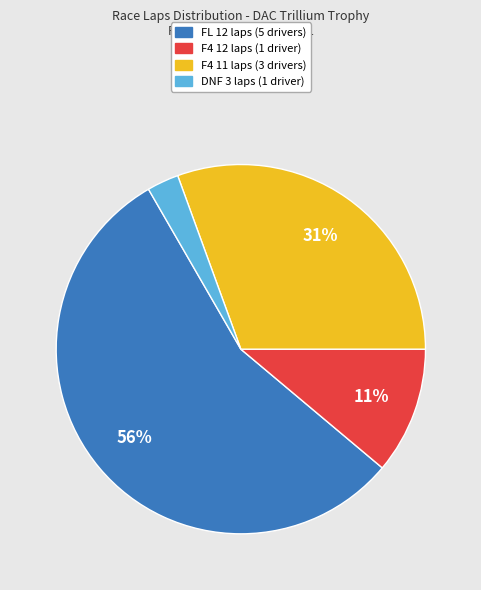

To the nearest percent, what is the average slice percentage?

25%